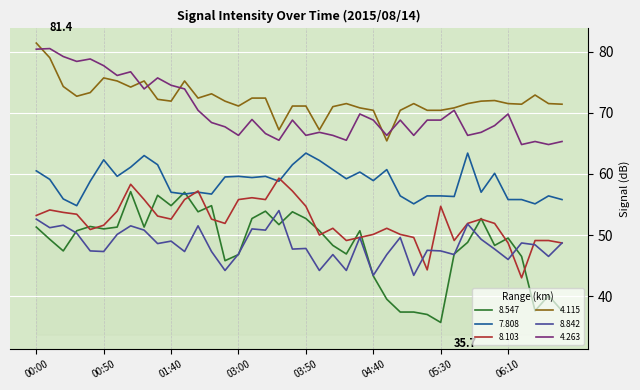

What is the highest value of the 4.263 series?

80.5